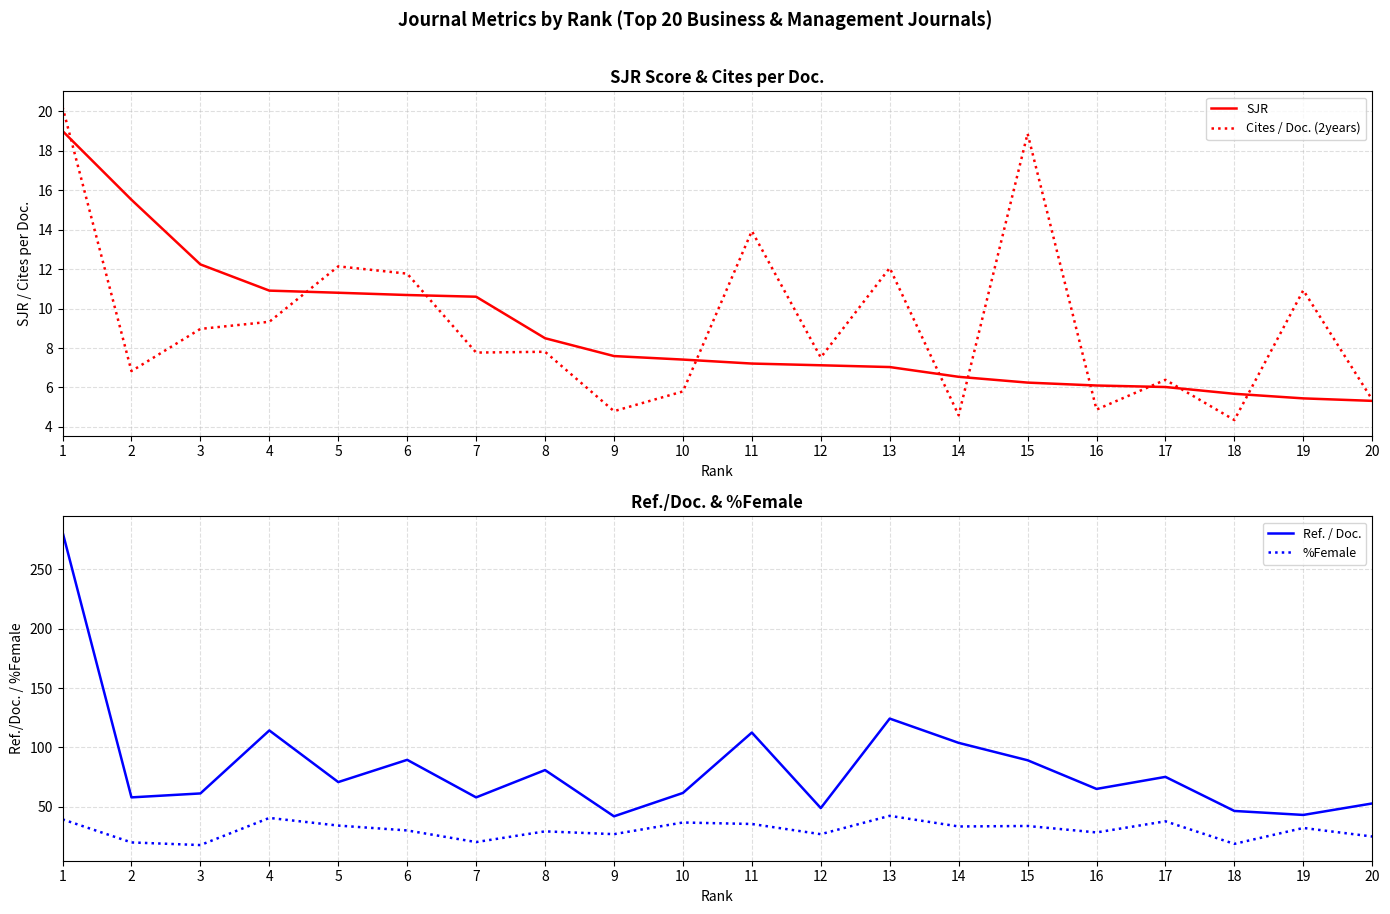

True or false: SJR has a value of 6.5 at 14.

True